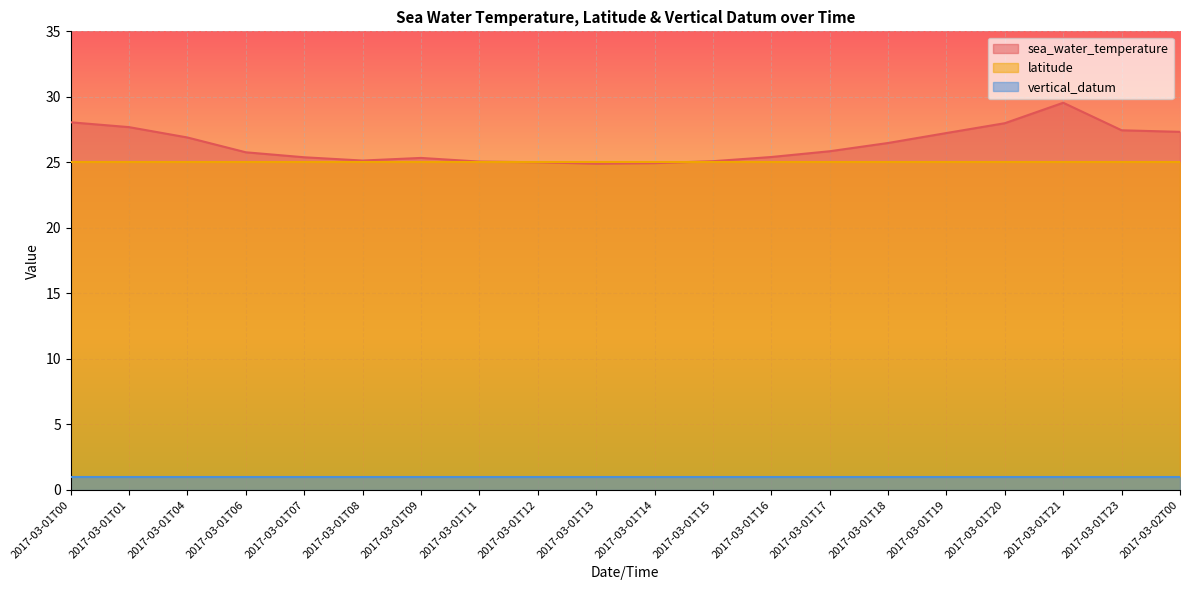

What is the label of the 19th point from the left?

2017-03-01T23